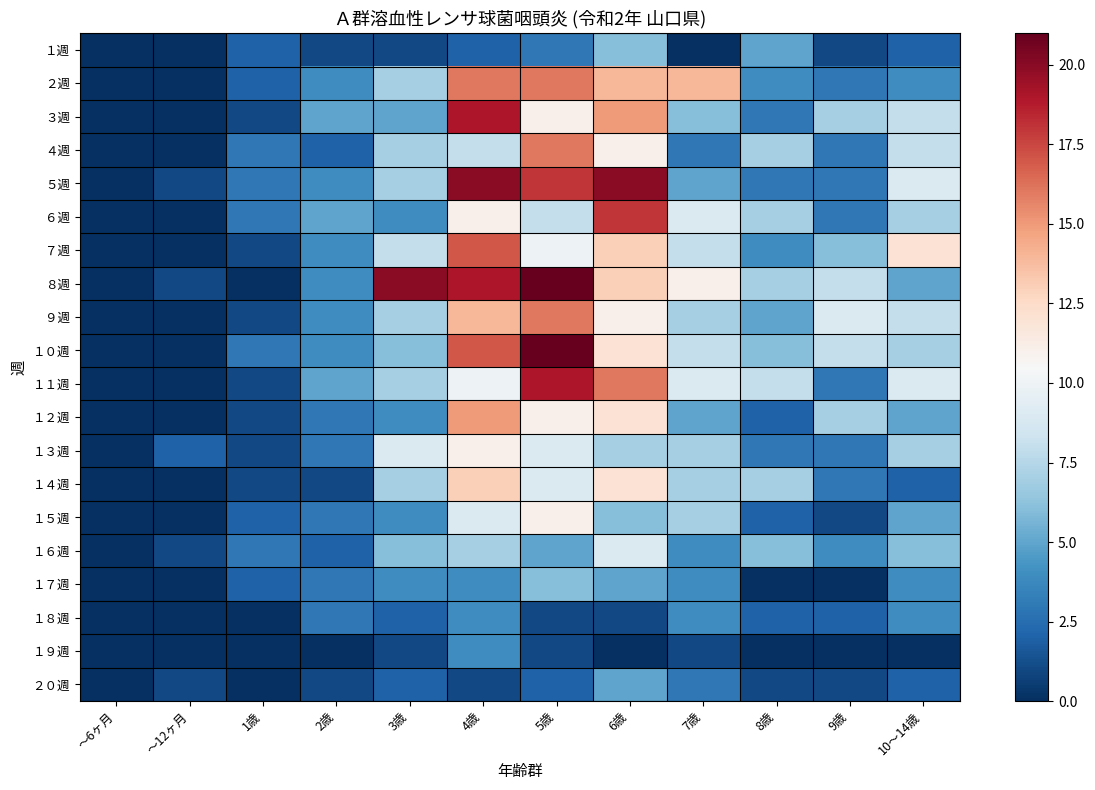

At 3歳, list the series in order from largest to smallest.

８週, １３週, ７週, ２週, ４週, ５週, ９週, １１週, １４週, １０週, １６週, ３週, ６週, １２週, １５週, １７週, １８週, ２０週, １週, １９週